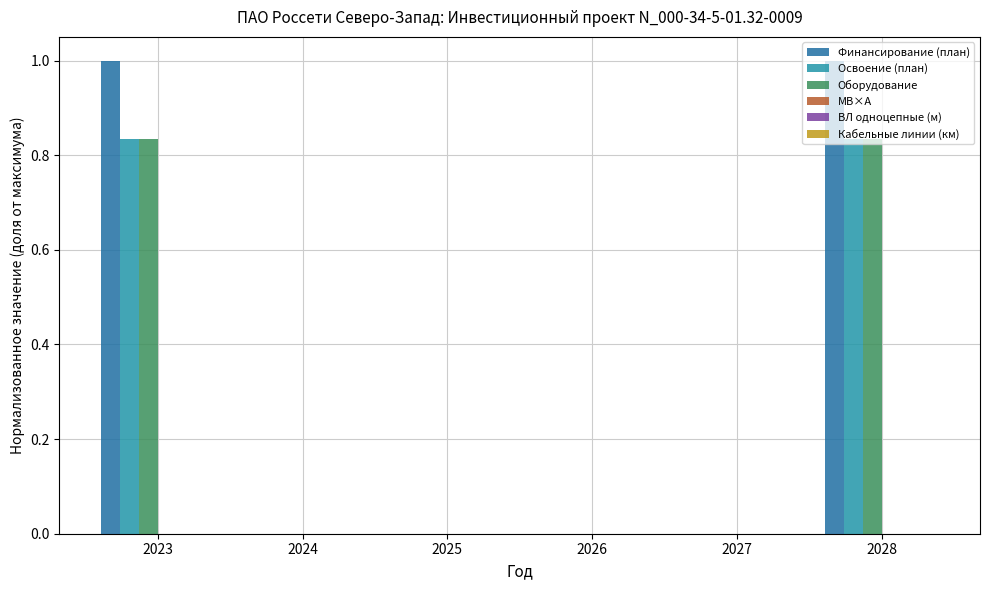

How many categories are shown in the chart?

6